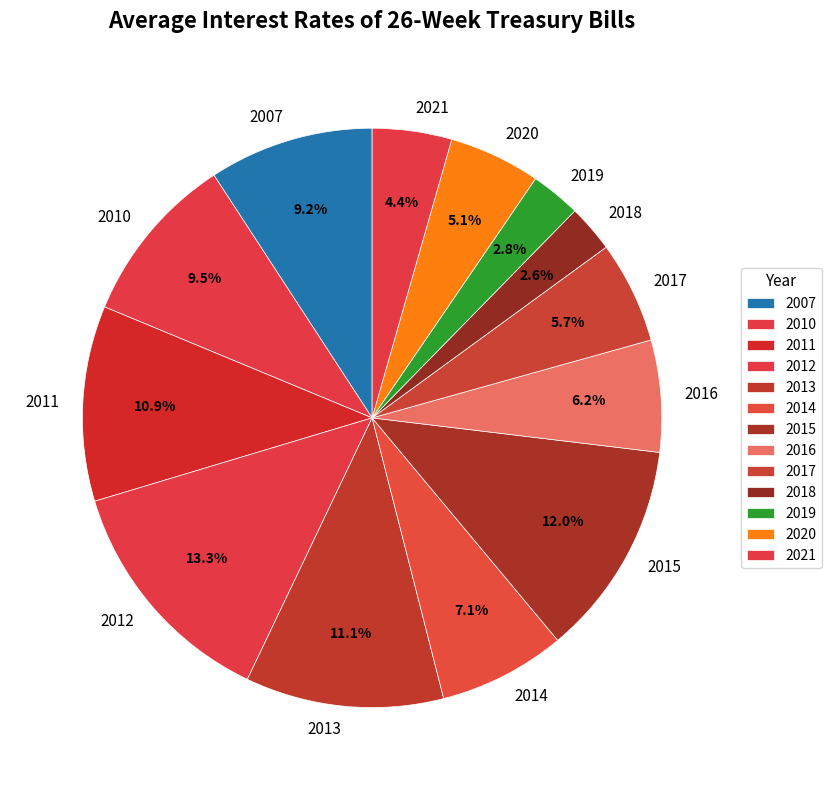

Is there any slice that represents more than half of the pie?

No